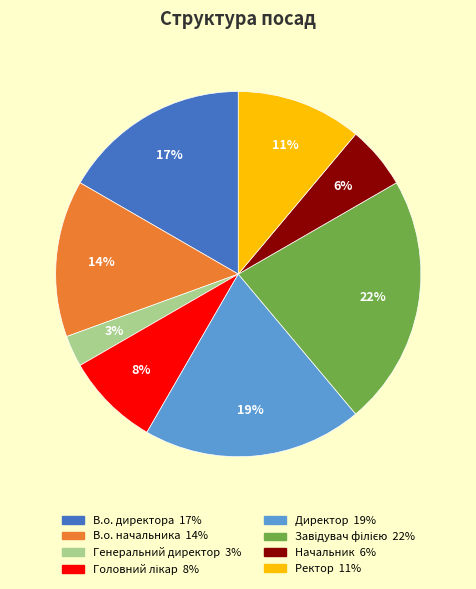

Is it true that Ректор is 11% of the pie?

True